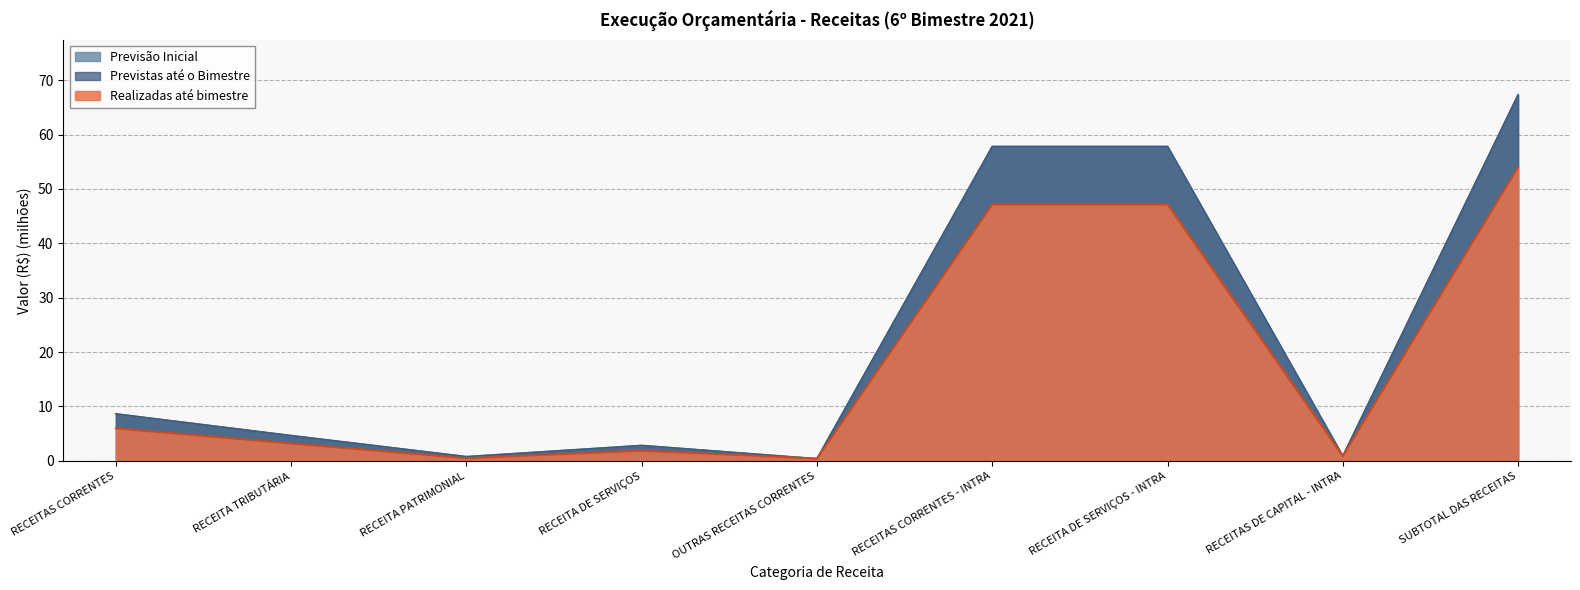

Reading left to right, transcribe all the data shown in this chart.

Realizadas até bimestre: 6.0	3.2	0.5	1.9	0.4	47.1	47.1	0.9	54.0
Previstas até o Bimestre: 8.6	4.6	0.8	2.8	0.4	57.8	57.8	0.9	67.3
Previsão Inicial: 8.6	4.6	0.8	2.8	0.4	57.8	57.8	0.9	67.3